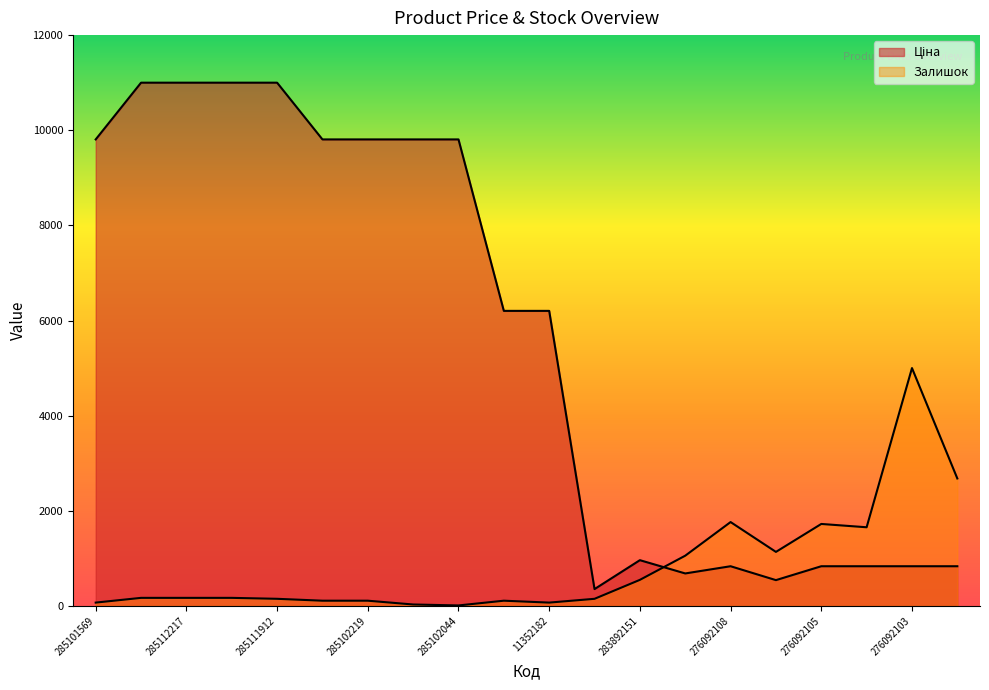

At which category does Ціна reach its first local valley?

283532151